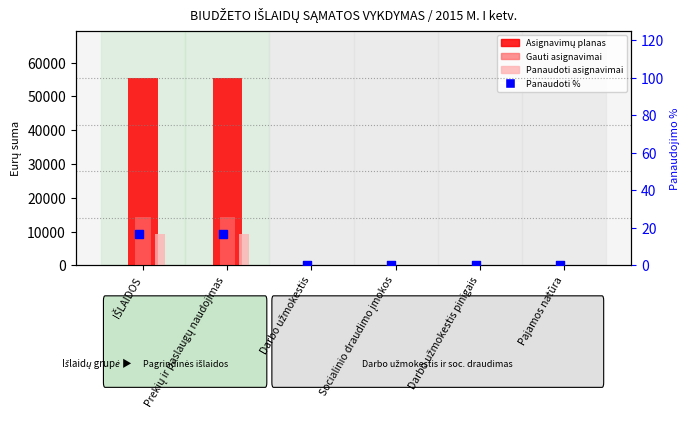

Which series reaches the minimum Y coordinate?

Asignavimų planas